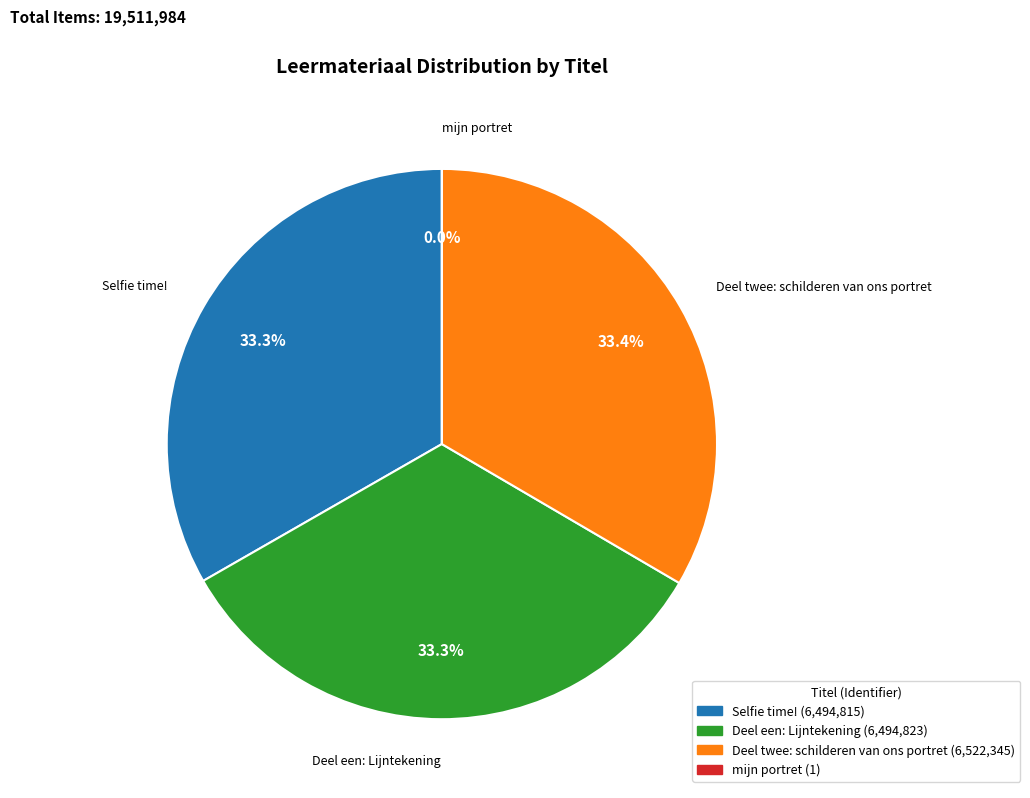

What percentage do Deel een: Lijntekening and Deel twee: schilderen van ons portret together represent?

66.7%